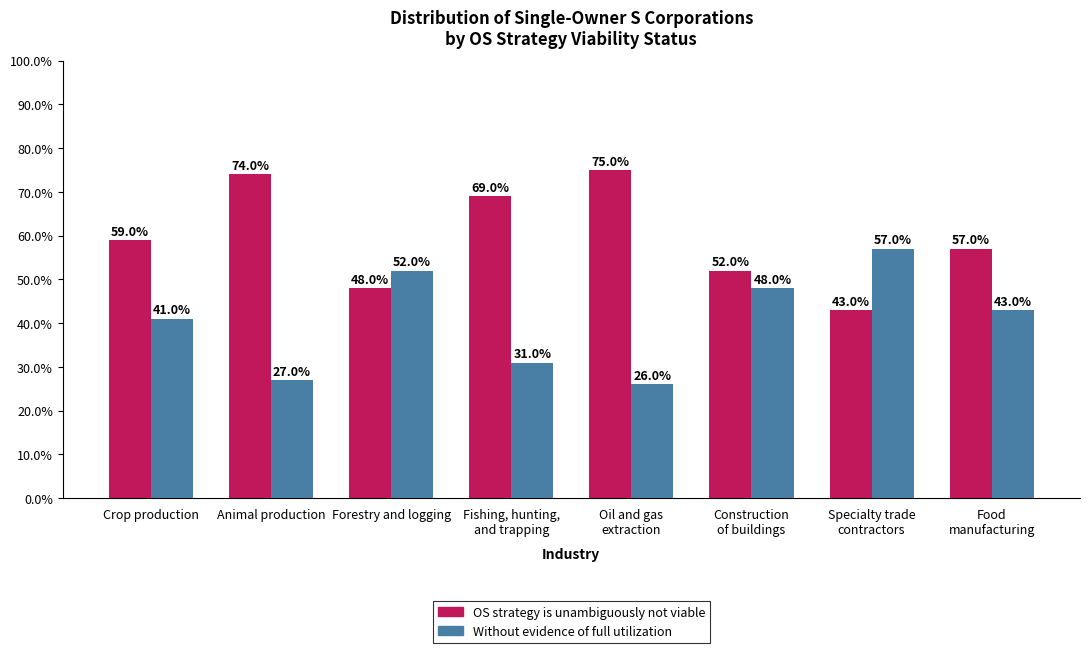

Does the chart contain stacked bars?

No